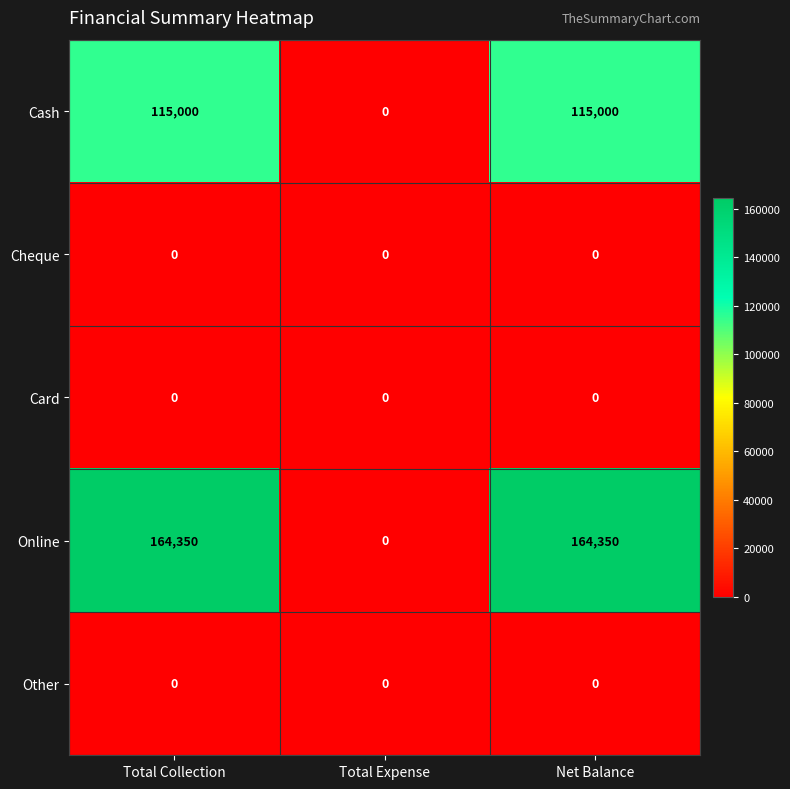

What is the spread (max minus min) of values at Total Collection?

164350